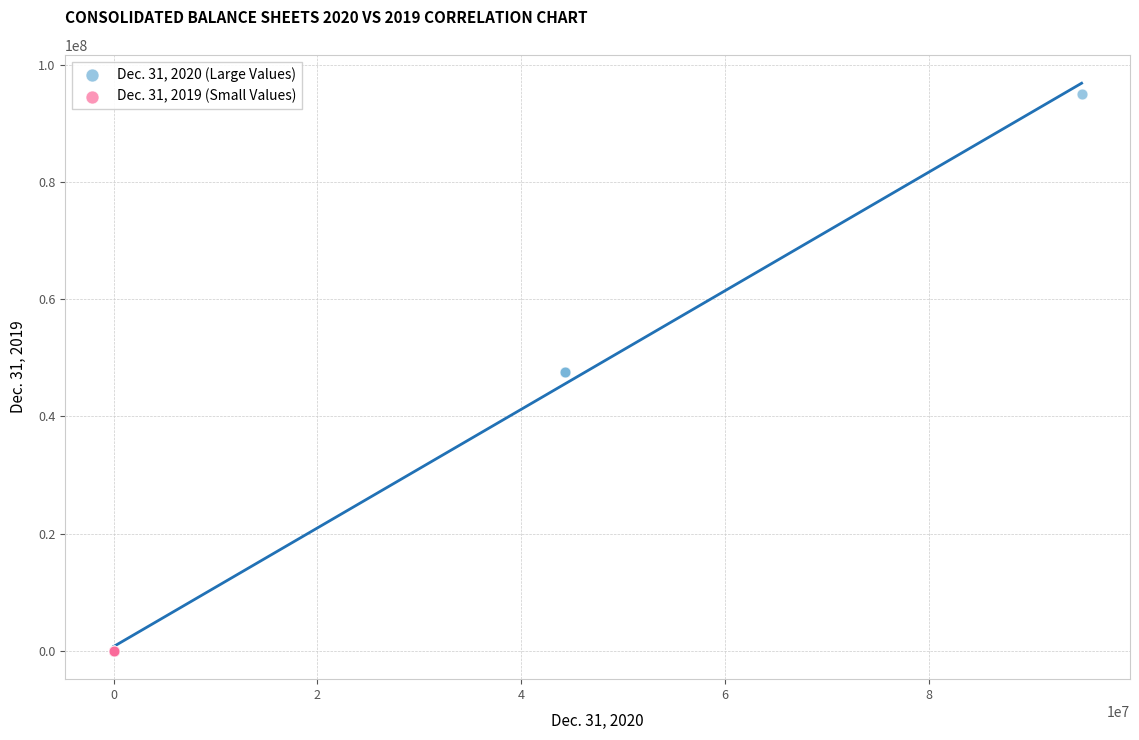

Which series contains the highest Y value?

Dec. 31, 2020 (Large Values)